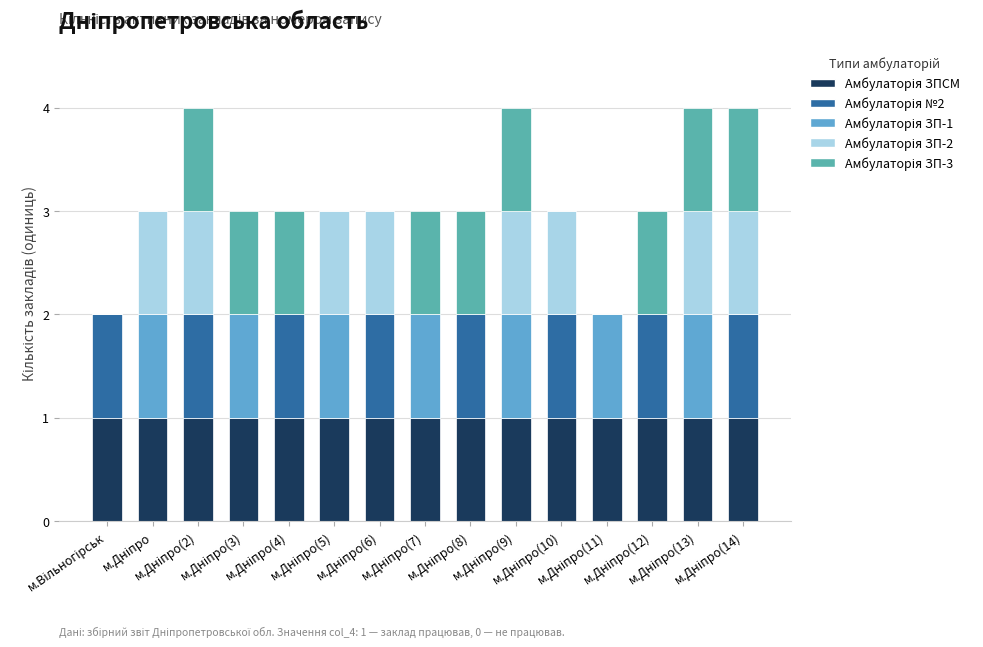

How many distinct data groups are displayed?

5